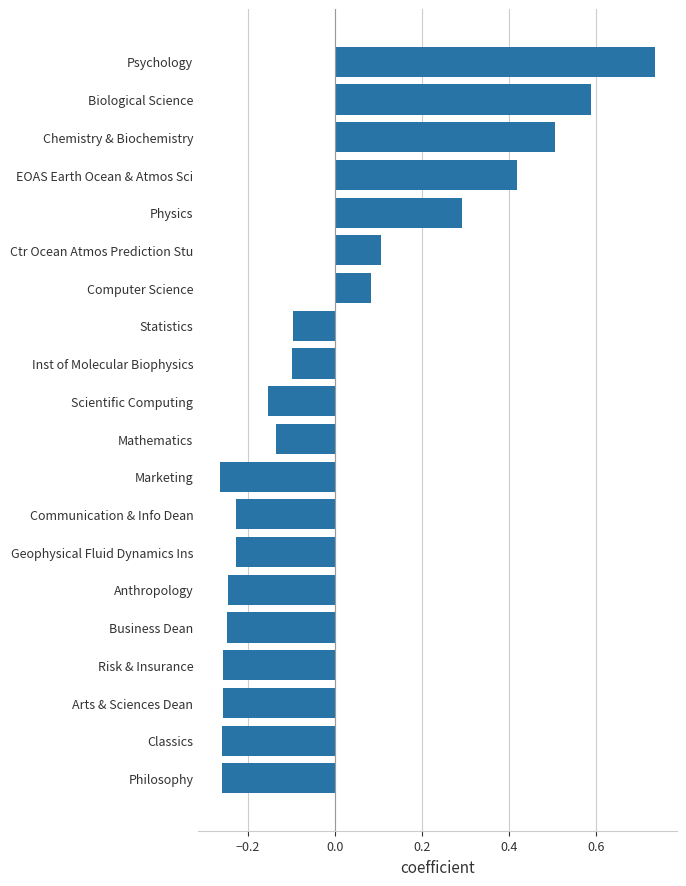

How many values exceed 0?

7